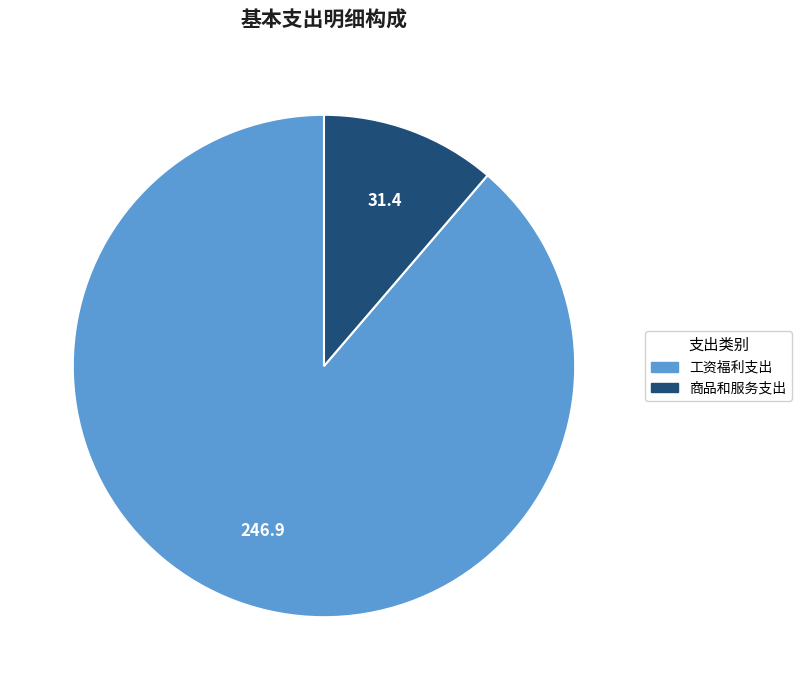

Is there any slice that represents more than half of the pie?

Yes